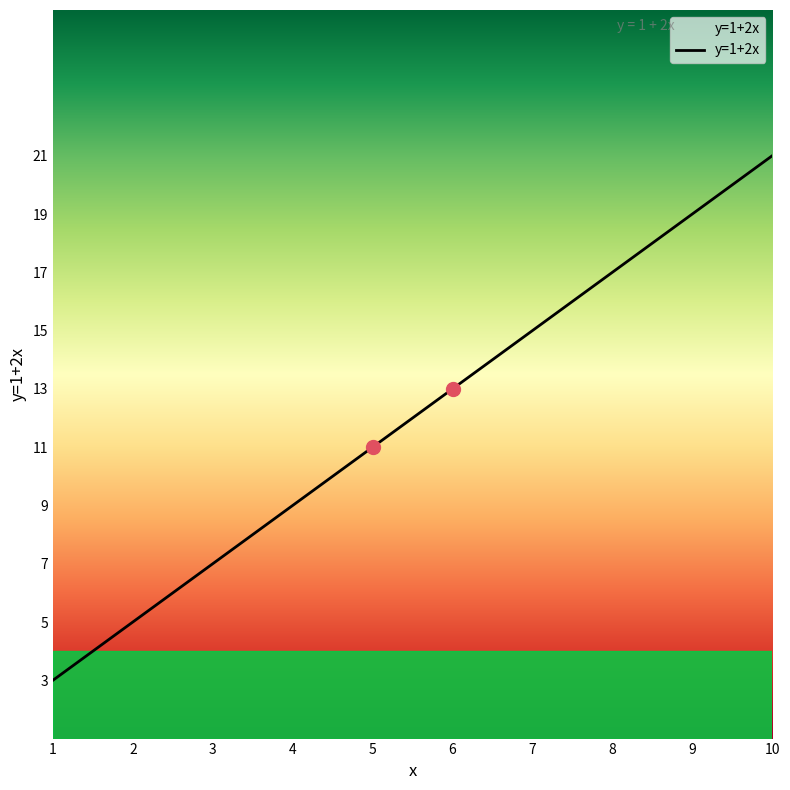

Approximately how many times larger is the value at 6 compared to 9?

0.7